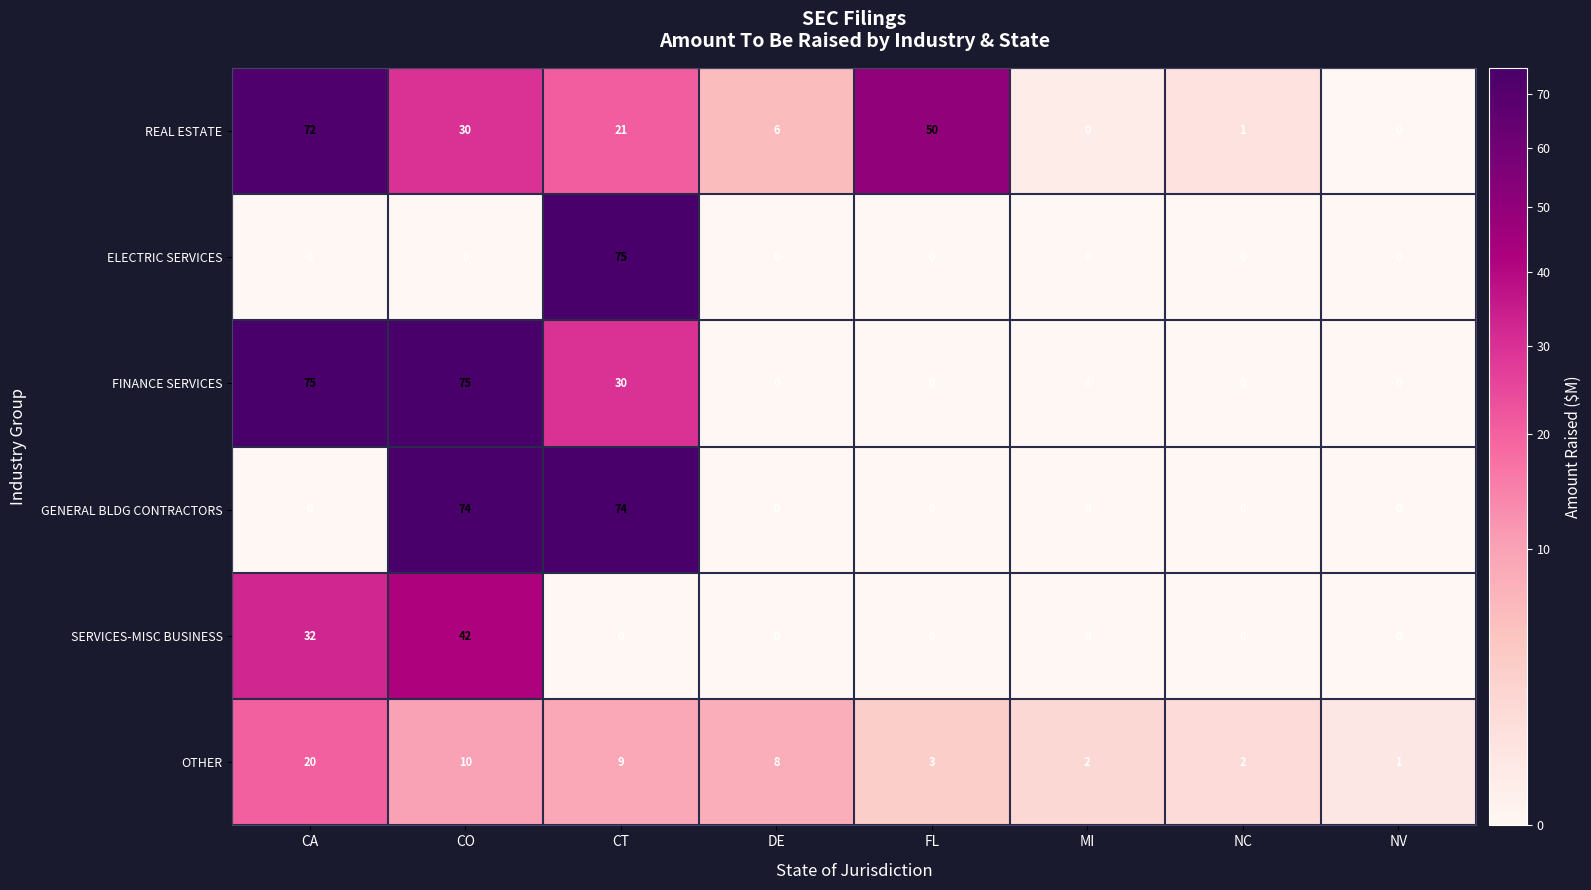

How many values in the GENERAL BLDG CONTRACTORS series exceed 0?

2